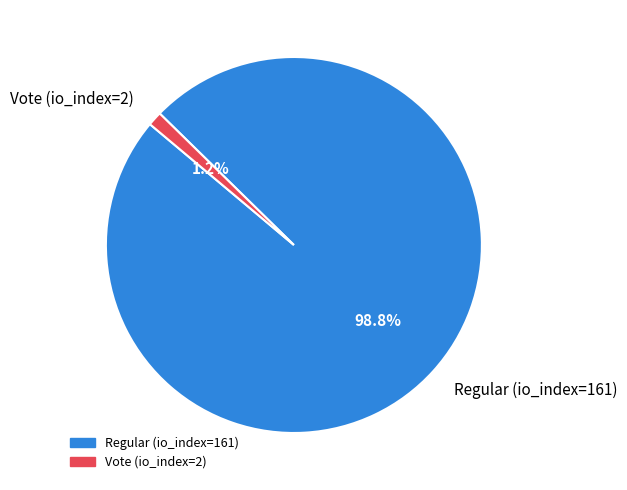

The Vote (io_index=2) slice represents 1% of the pie. True or false?

True